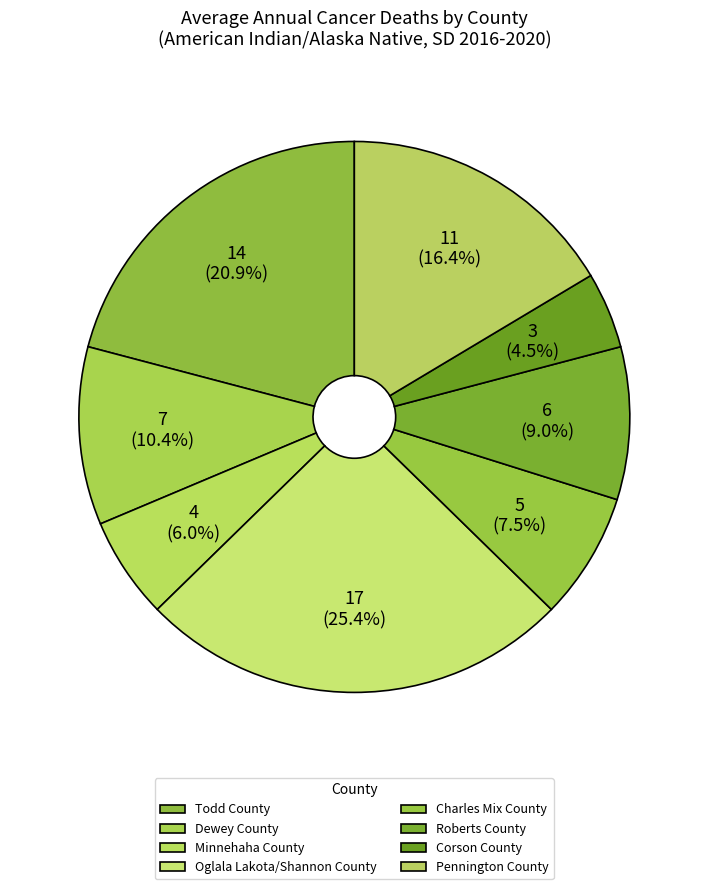

What percentage is the Todd County slice, to the nearest percent?

21%